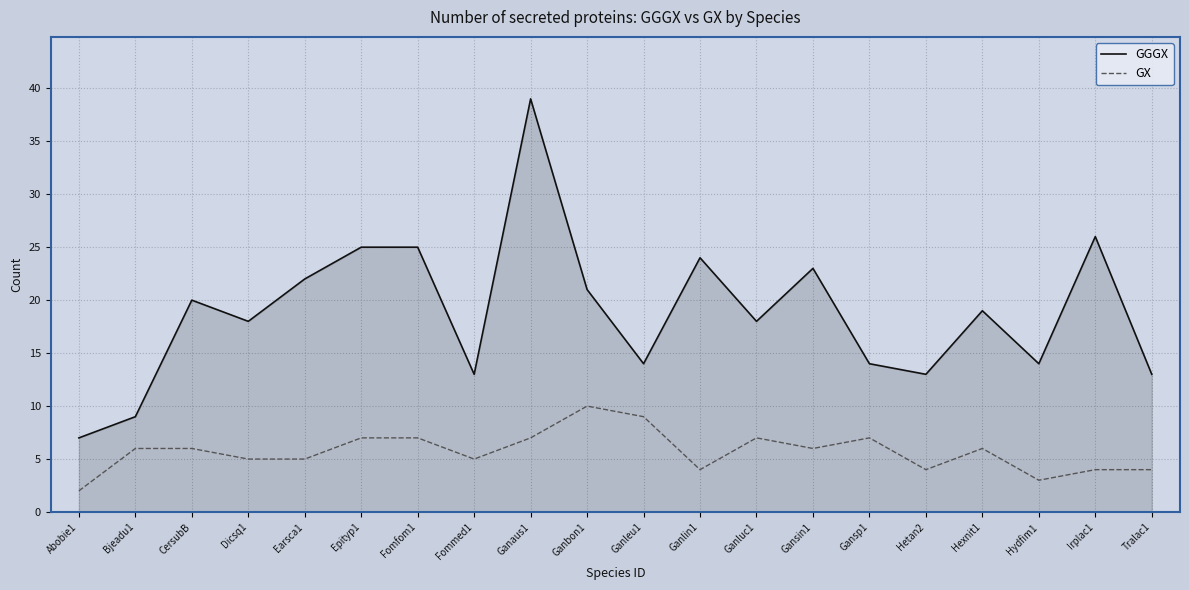

Rank the series by their maximum value, from highest to lowest.

GGGX, GX